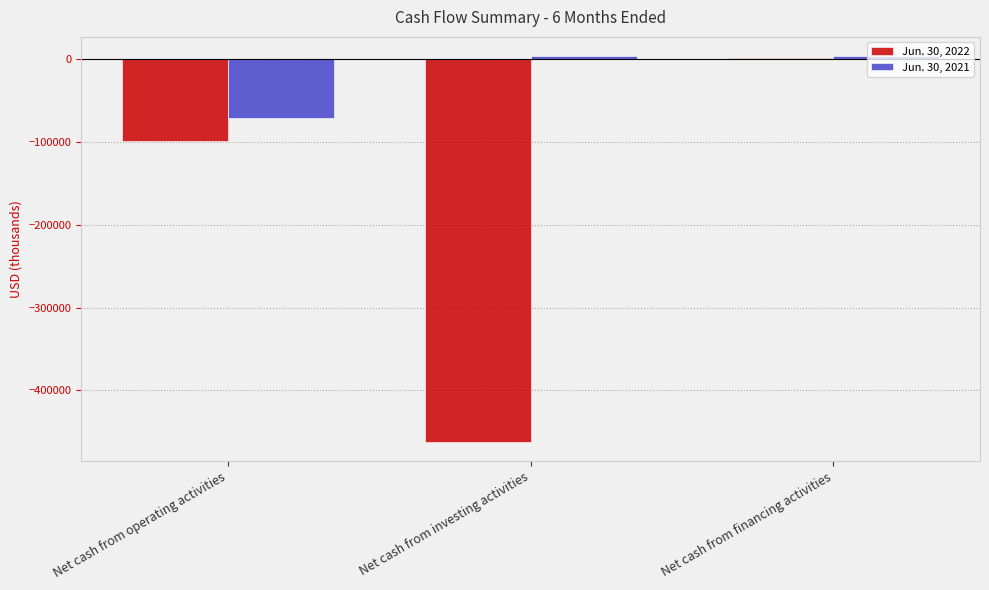

Which series has the widest spread of values?

Jun. 30, 2022